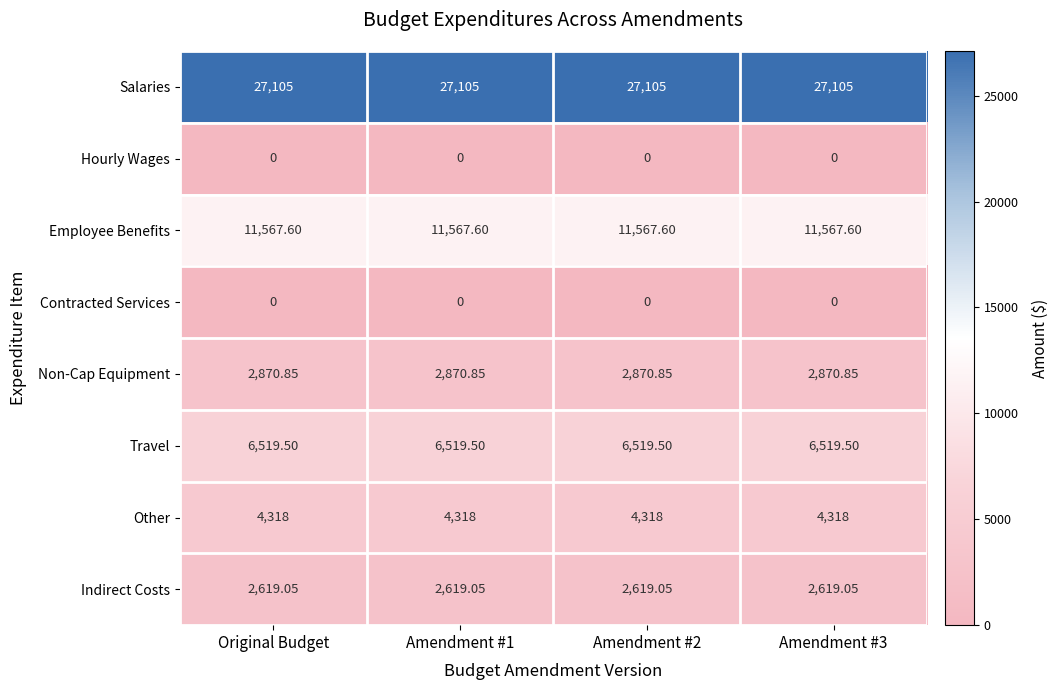

Is the value of Indirect Costs at Amendment #2 greater than the value of Travel at Amendment #1?

No